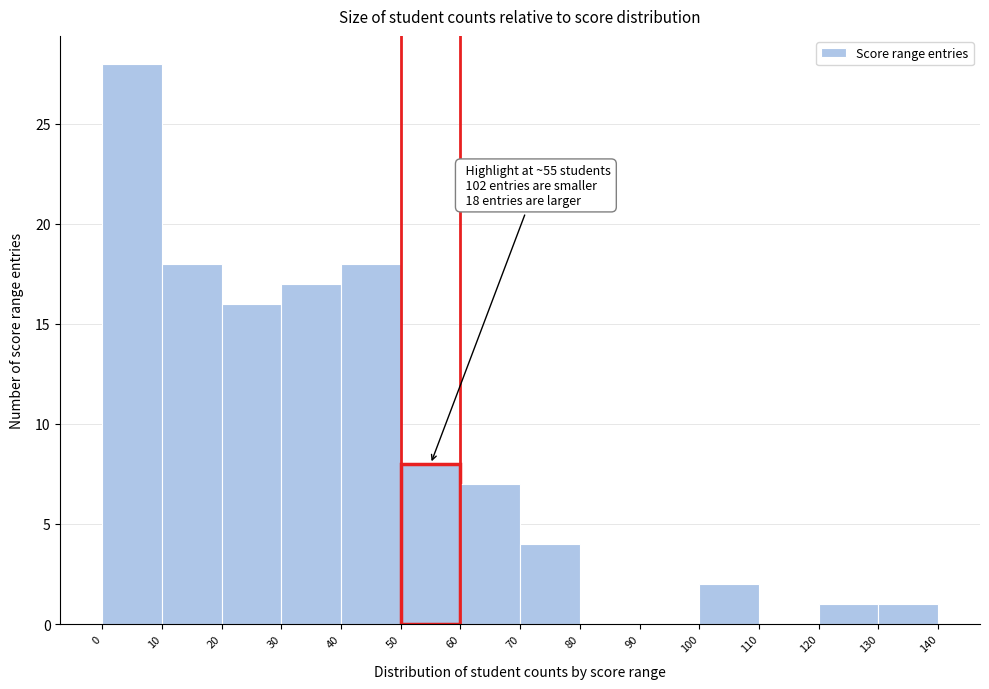

Which range on the x-axis has the tallest bar?

0 to 10